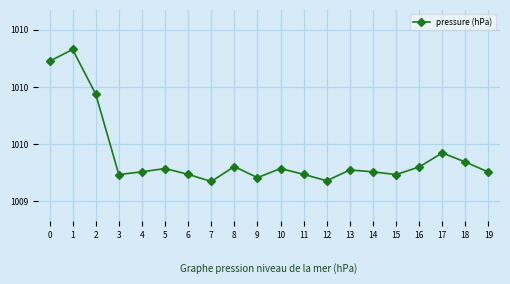

Is this an area chart (filled region under the line)?

No